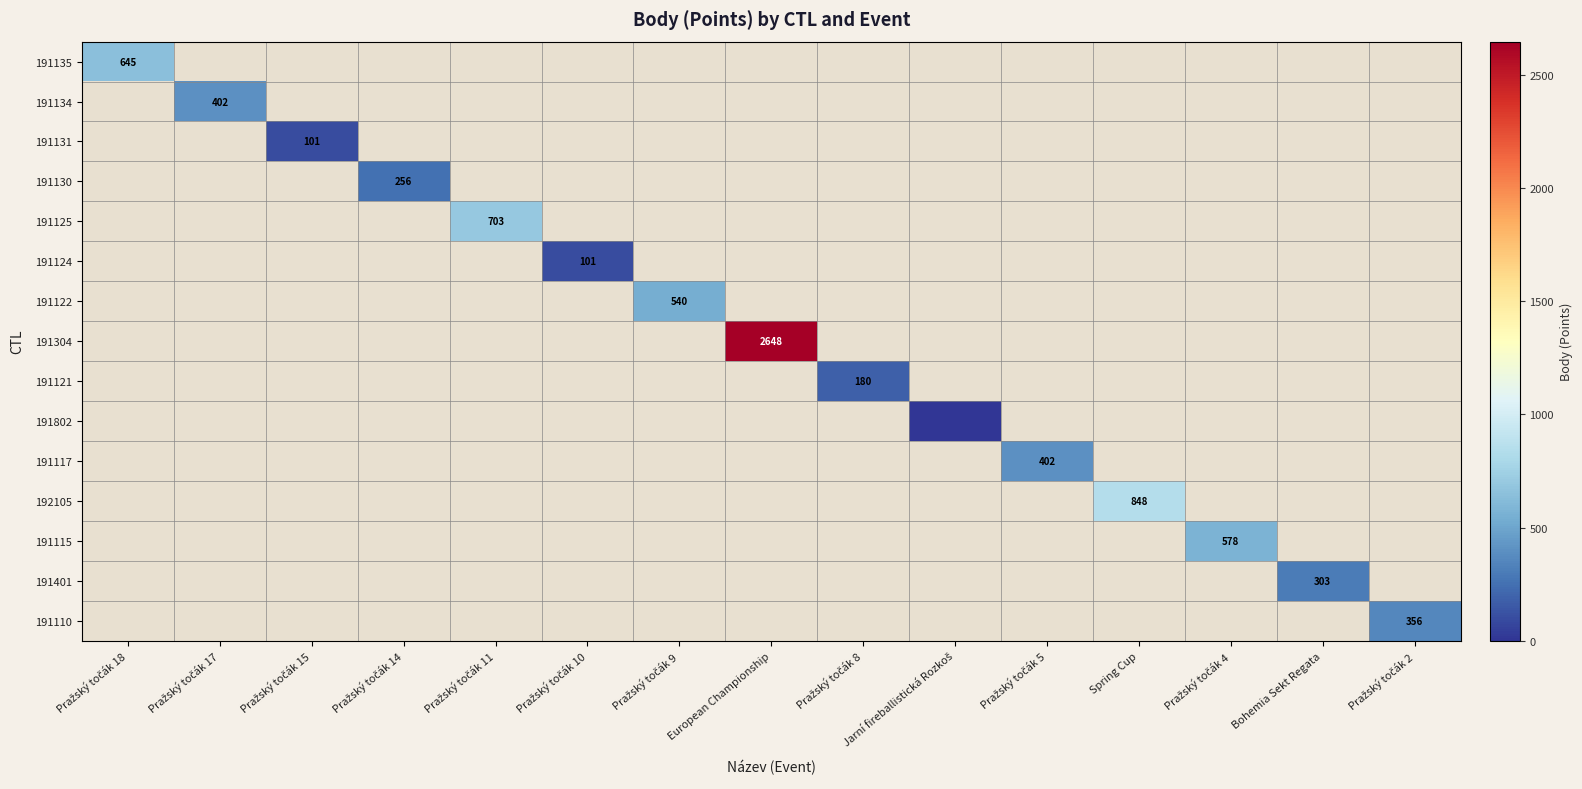

At how many categories does at least one series exceed 791?

2